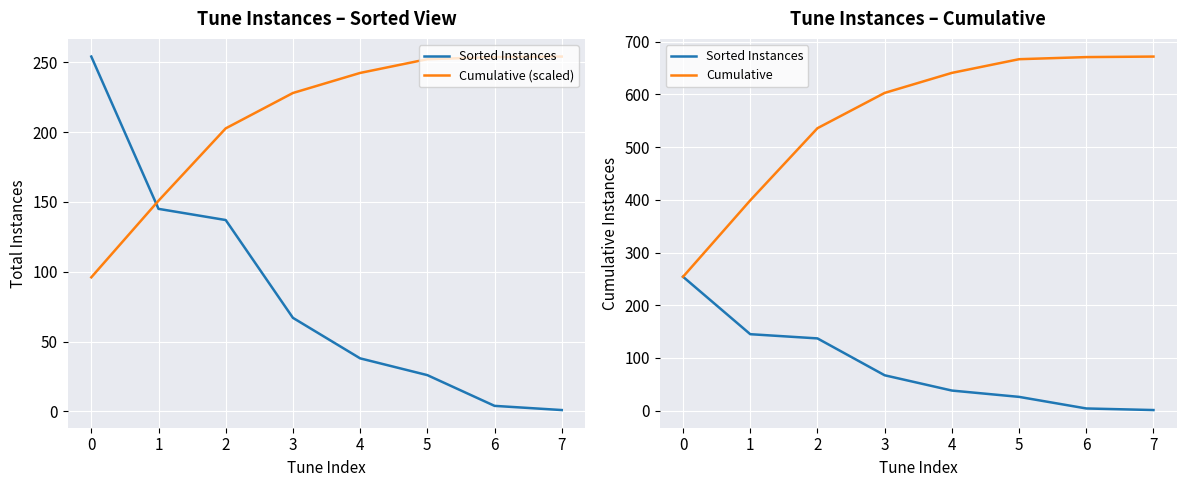

How many data points does each series have?

8